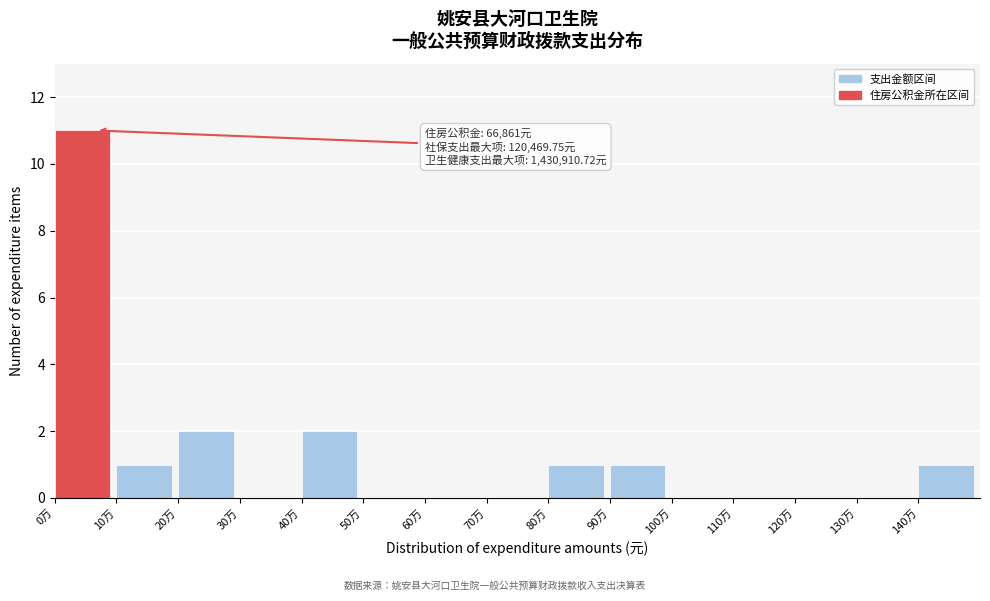

Reading right to left, transcribe all the data shown in this chart.

140万=1	130万=0	120万=0	110万=0	100万=0	90万=1	80万=1	70万=0	60万=0	50万=0	40万=2	30万=0	20万=2	10万=1	0万=11